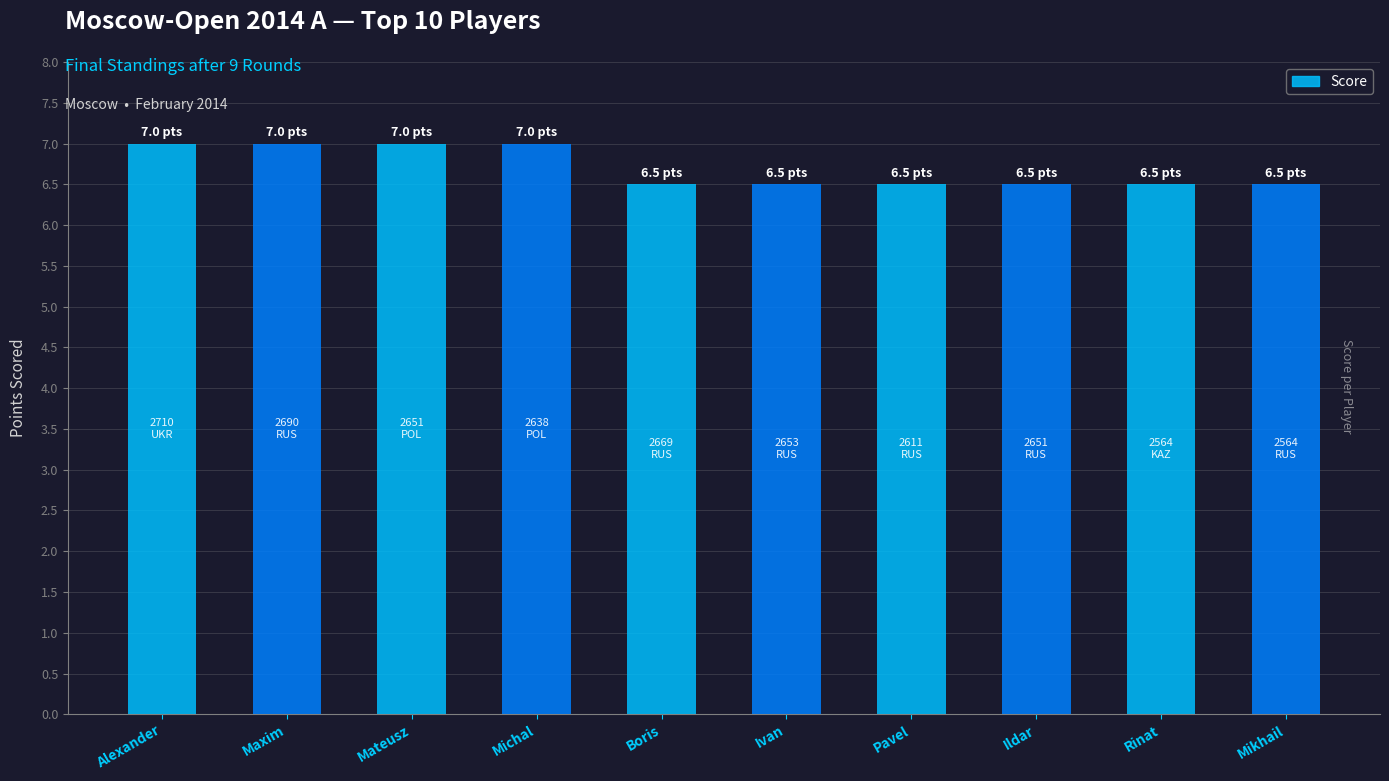

Reading right to left, transcribe all the data shown in this chart.

Mikhail=6.5	Rinat=6.5	Ildar=6.5	Pavel=6.5	Ivan=6.5	Boris=6.5	Michal=7.0	Mateusz=7.0	Maxim=7.0	Alexander=7.0